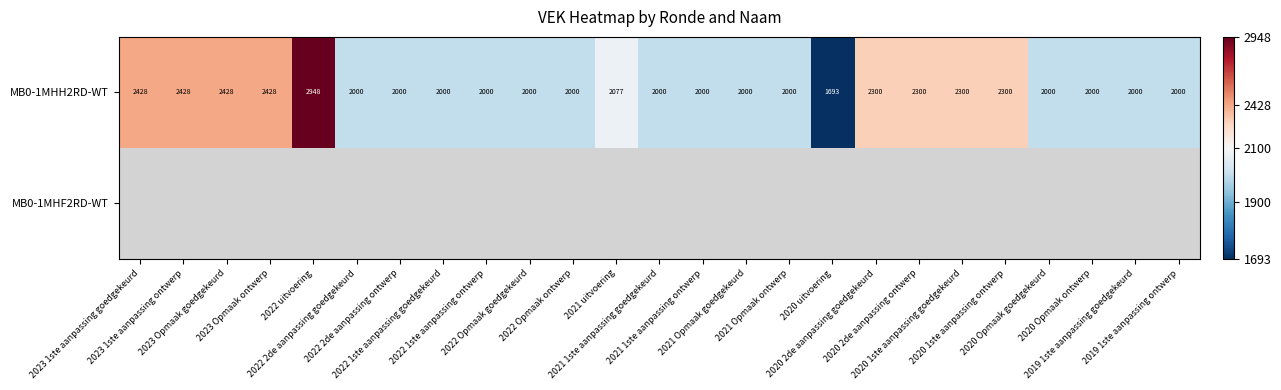

What is the lowest value of the MB0-1MHH2RD-WT series?

1693